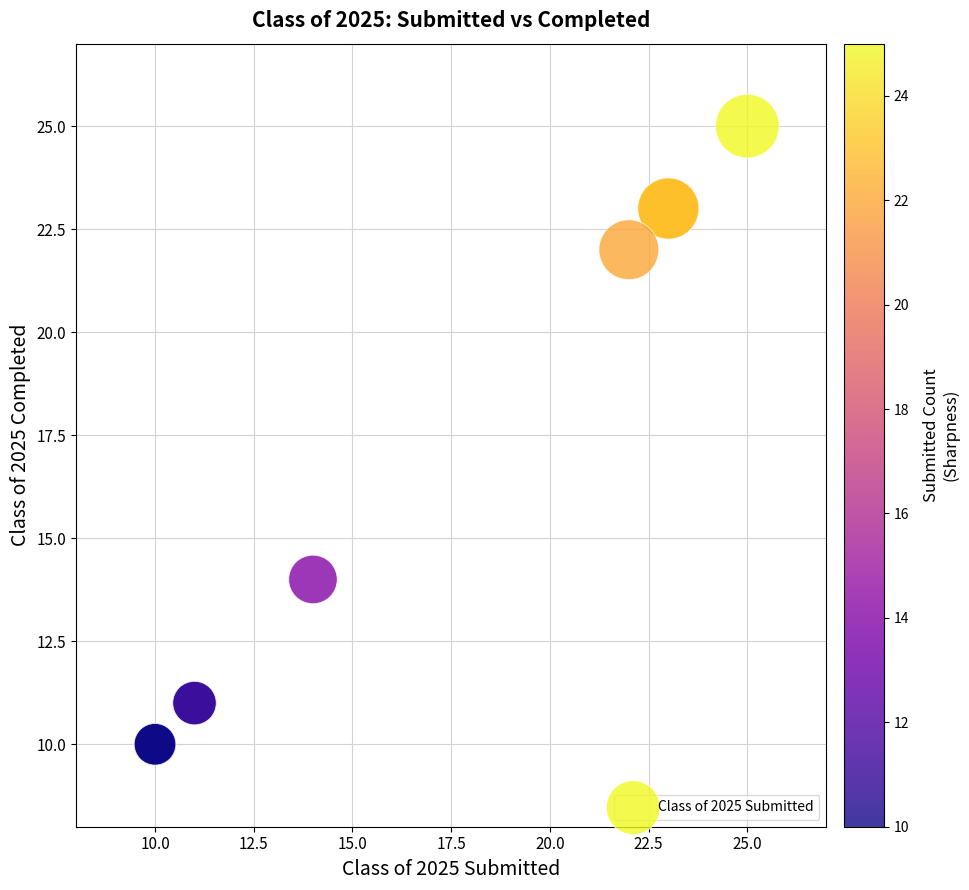

What Y value in the scatter plot is closest to 17?

14